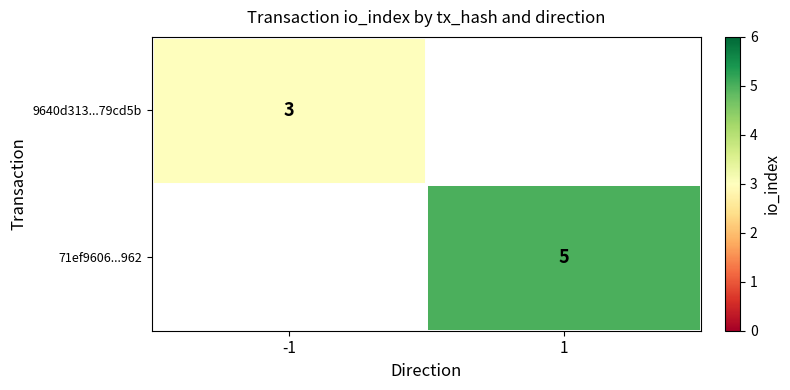

At how many categories does at least one series exceed 3?

1